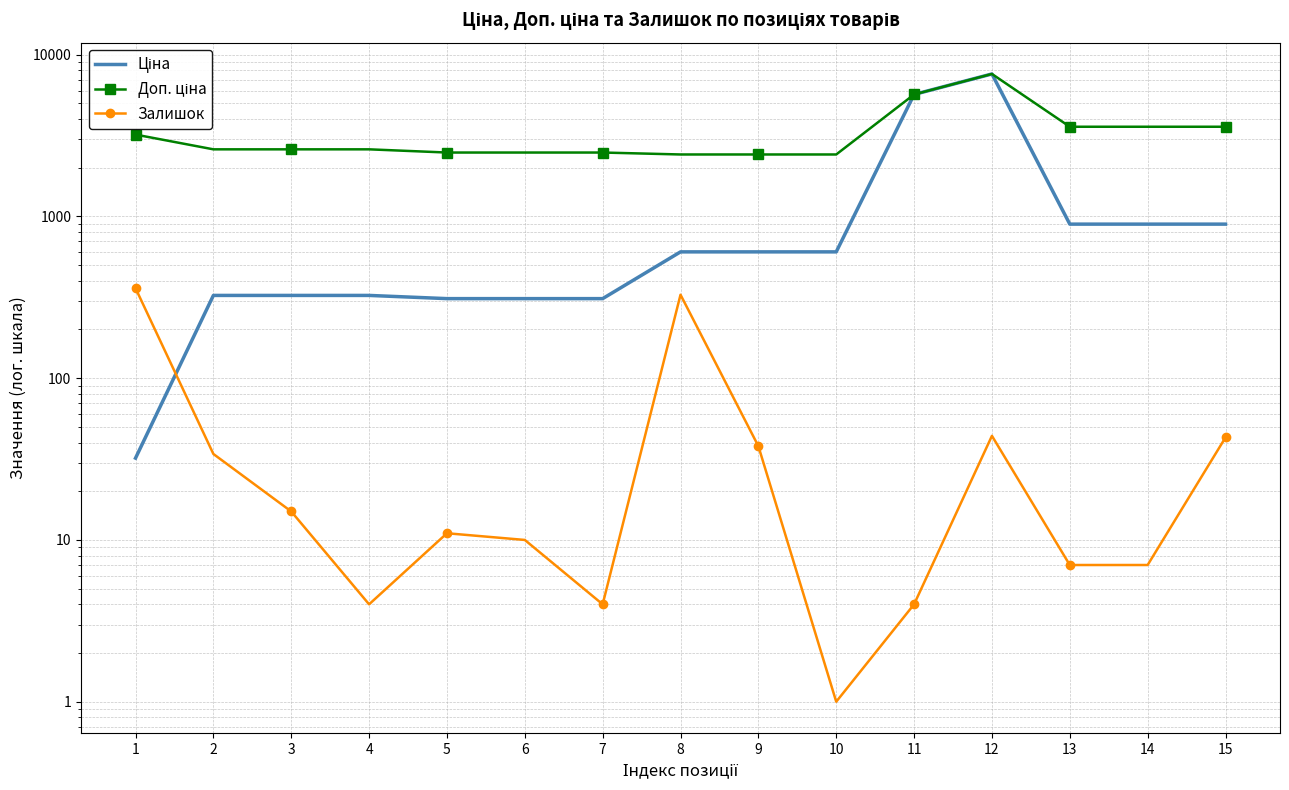

How many values in the Доп. ціна series are below 2598?

6